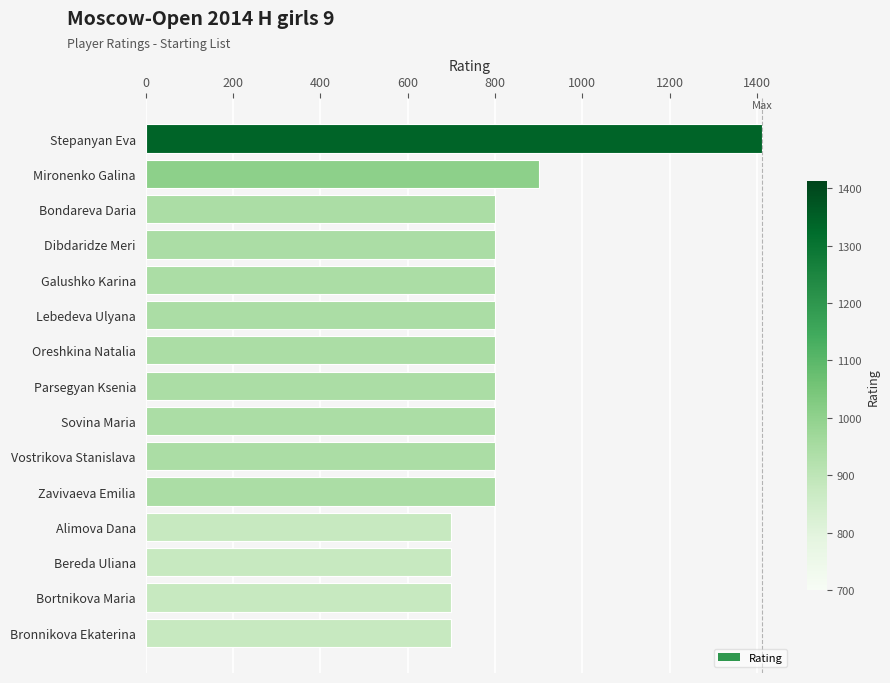

What is the difference between the maximum and minimum values?

712